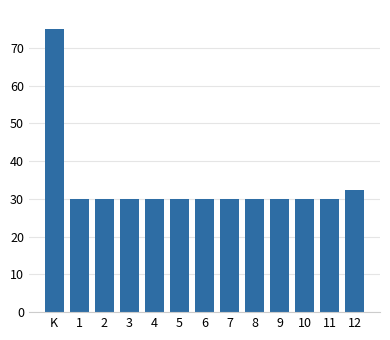

Reading right to left, extract all data points from this chart.

12=32.4	11=30.0	10=30.0	9=30.0	8=30.0	7=30.0	6=30.0	5=30.0	4=30.0	3=30.0	2=30.0	1=30.0	K=75.0